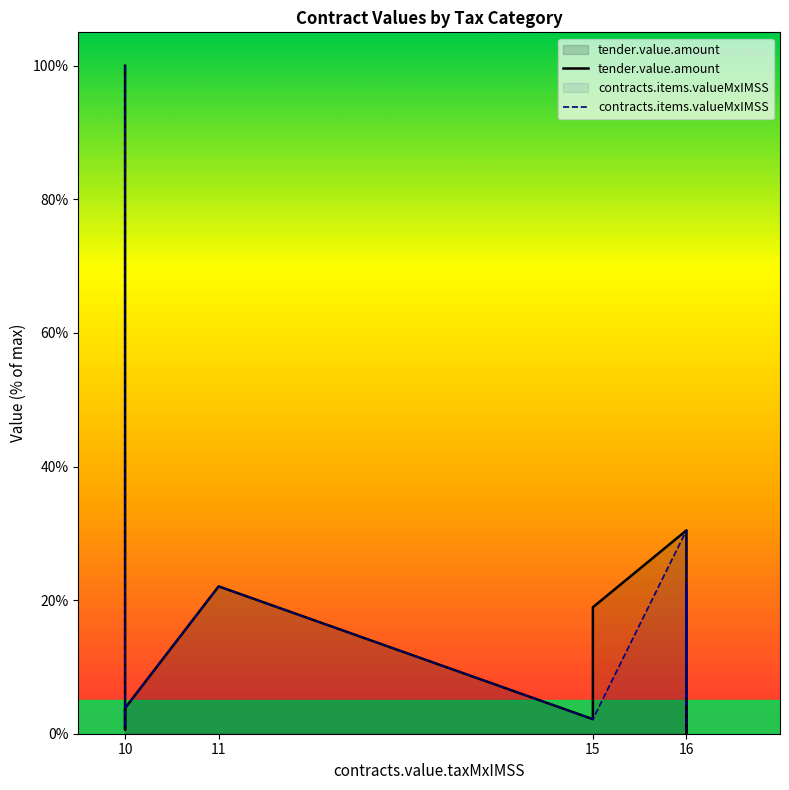

True or false: contracts.items.valueMxIMSS and tender.value.amount cross at least once.

True